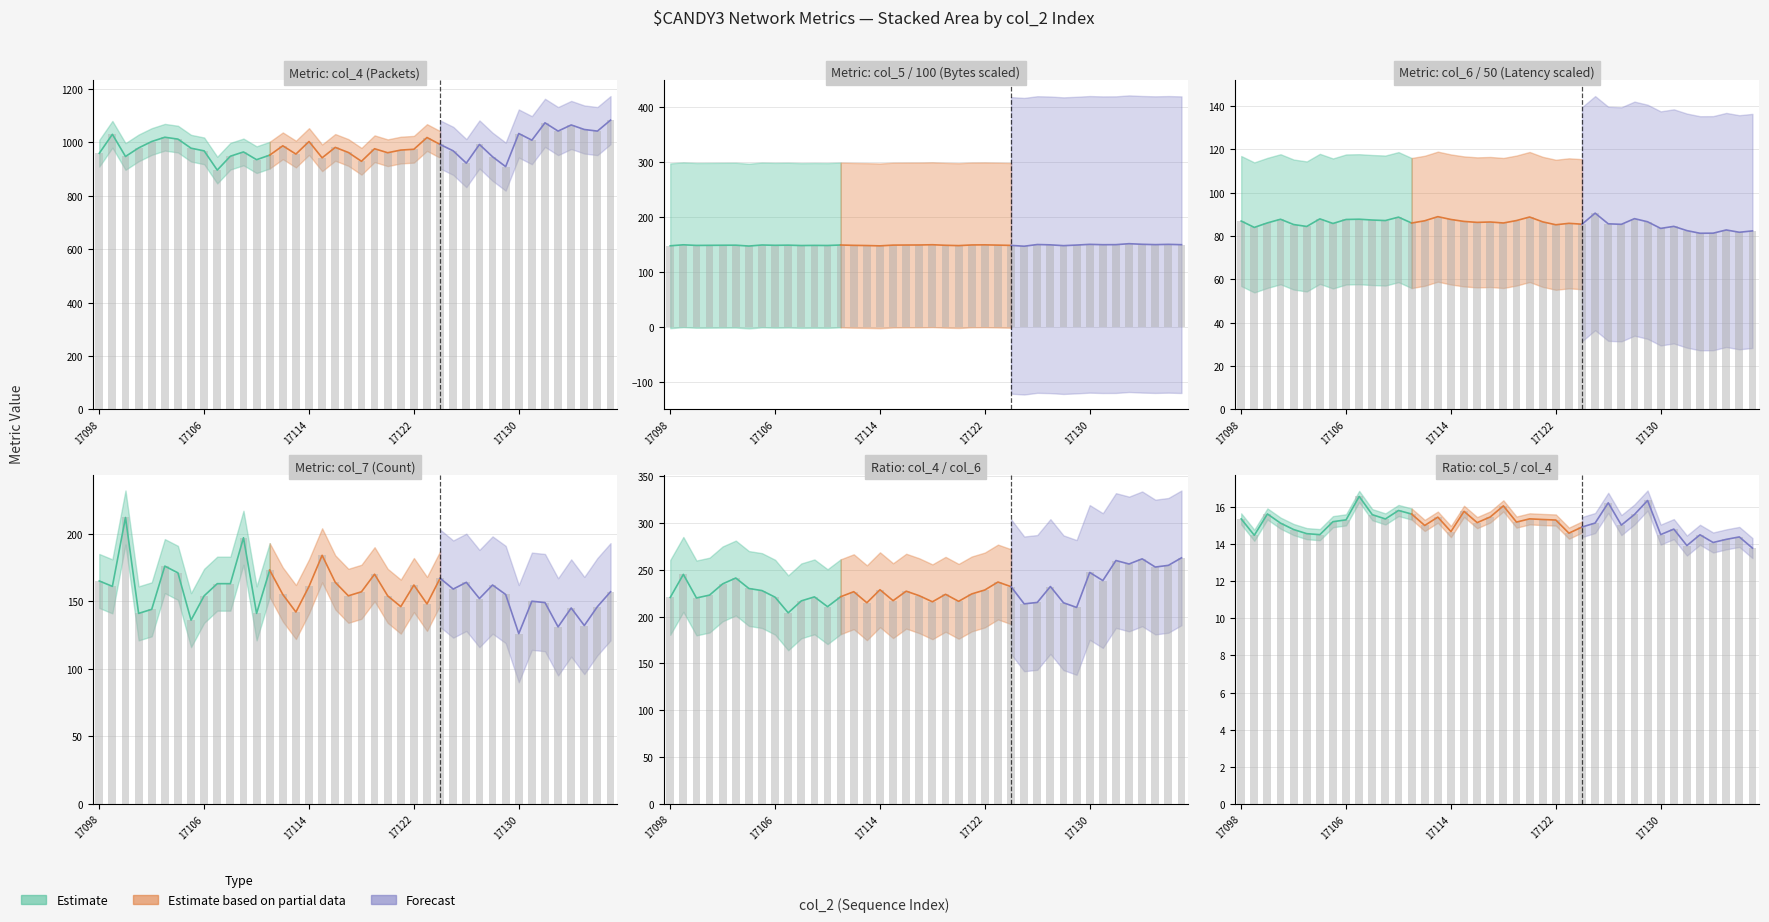

Reading left to right, what are all the values shown in this chart?

col_4: 17098=959.0	17099=1030.0	17100=947.0	17101=979.0	17102=1003.0	17103=1019.0	17104=1012.0	17105=978.0	17106=968.0	17107=896.0	17108=948.0	17109=964.0	17110=935.0	17111=952.0	17112=987.0	17113=956.0	17114=1003.0	17115=942.0	17116=981.0	17117=962.0	17118=929.0	17119=976.0	17120=961.0	17121=971.0	17122=974.0	17123=1018.0	17124=992.0	17125=968.0	17126=922.0	17127=992.0	17128=946.0	17129=909.0	17130=1033.0	17131=1008.0	17132=1073.0	17133=1042.0	17134=1065.0	17135=1048.0	17136=1042.0	17137=1083.0
col_5: 17098=147.2	17099=149.1	17100=147.9	17101=148.1	17102=148.3	17103=148.4	17104=146.8	17105=148.7	17106=148.1	17107=148.4	17108=147.7	17109=148.0	17110=147.8	17111=148.7	17112=148.1	17113=147.7	17114=147.1	17115=148.5	17116=148.7	17117=148.7	17118=149.2	17119=148.2	17120=147.6	17121=148.8	17122=149.0	17123=148.5	17124=148.0	17125=146.5	17126=149.6	17127=149.0	17128=147.5	17129=148.6	17130=149.9	17131=149.2	17132=149.3	17133=151.1	17134=150.0	17135=149.4	17136=149.9	17137=149.2
col_6: 17098=86.9	17099=84.0	17100=86.1	17101=87.8	17102=85.3	17103=84.4	17104=87.9	17105=85.8	17106=87.7	17107=87.8	17108=87.4	17109=87.2	17110=88.7	17111=86.0	17112=87.1	17113=89.0	17114=87.7	17115=86.8	17116=86.3	17117=86.5	17118=86.0	17119=87.2	17120=88.8	17121=86.6	17122=85.2	17123=85.9	17124=85.5	17125=90.6	17126=85.7	17127=85.4	17128=88.0	17129=86.6	17130=83.5	17131=84.5	17132=82.5	17133=81.3	17134=81.3	17135=82.8	17136=81.8	17137=82.4
col_7: 17098=165.0	17099=161.0	17100=212.0	17101=141.0	17102=144.0	17103=176.0	17104=171.0	17105=136.0	17106=154.0	17107=163.0	17108=163.0	17109=197.0	17110=141.0	17111=173.0	17112=155.0	17113=142.0	17114=161.0	17115=184.0	17116=164.0	17117=154.0	17118=157.0	17119=170.0	17120=154.0	17121=146.0	17122=162.0	17123=148.0	17124=167.0	17125=159.0	17126=164.0	17127=152.0	17128=162.0	17129=155.0	17130=126.0	17131=150.0	17132=149.0	17133=131.0	17134=145.0	17135=132.0	17136=146.0	17137=157.0